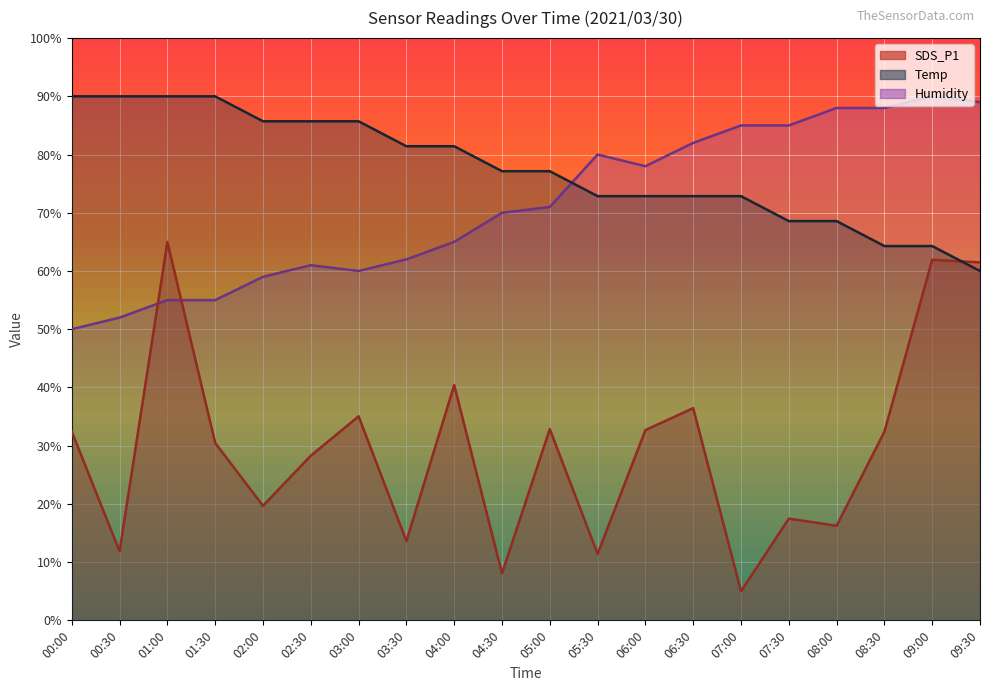

Rank the series at 07:00 from highest to lowest value.

Humidity, Temp, SDS_P1